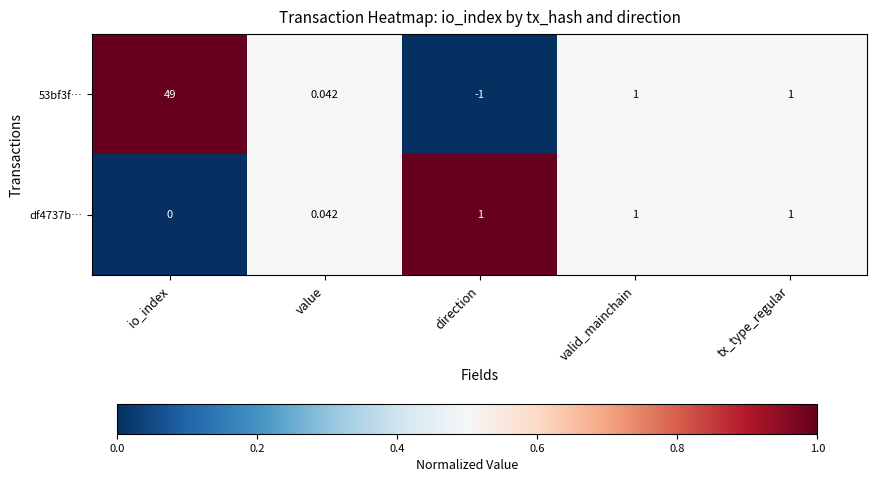

Is the value of 53bf3f… at tx_type_regular greater than the value of df4737b… at io_index?

Yes